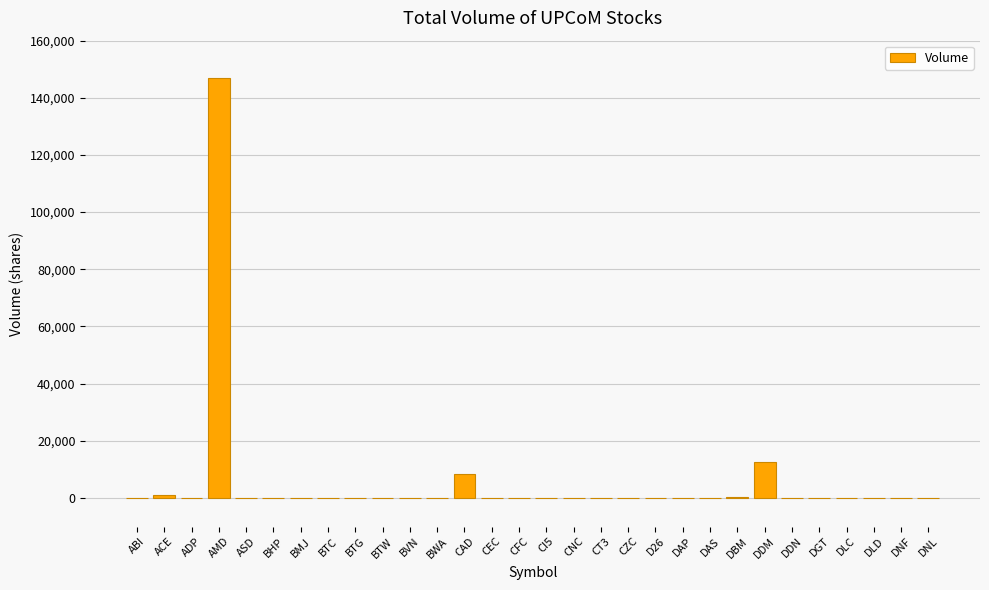

Is it true that the value at CZC is 0?

True